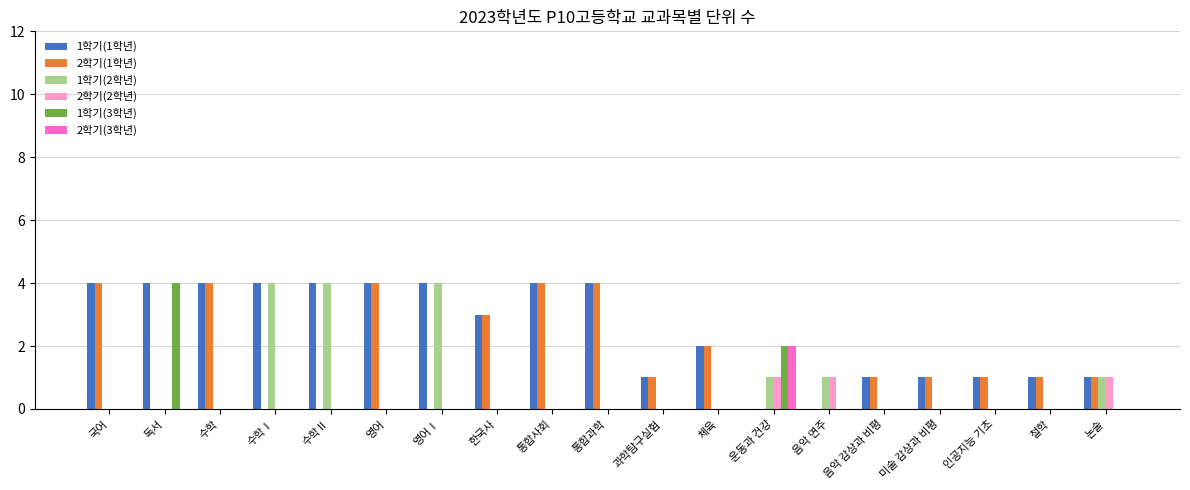

Which series changed the most between 독서 and 철학?

1학기(3학년)